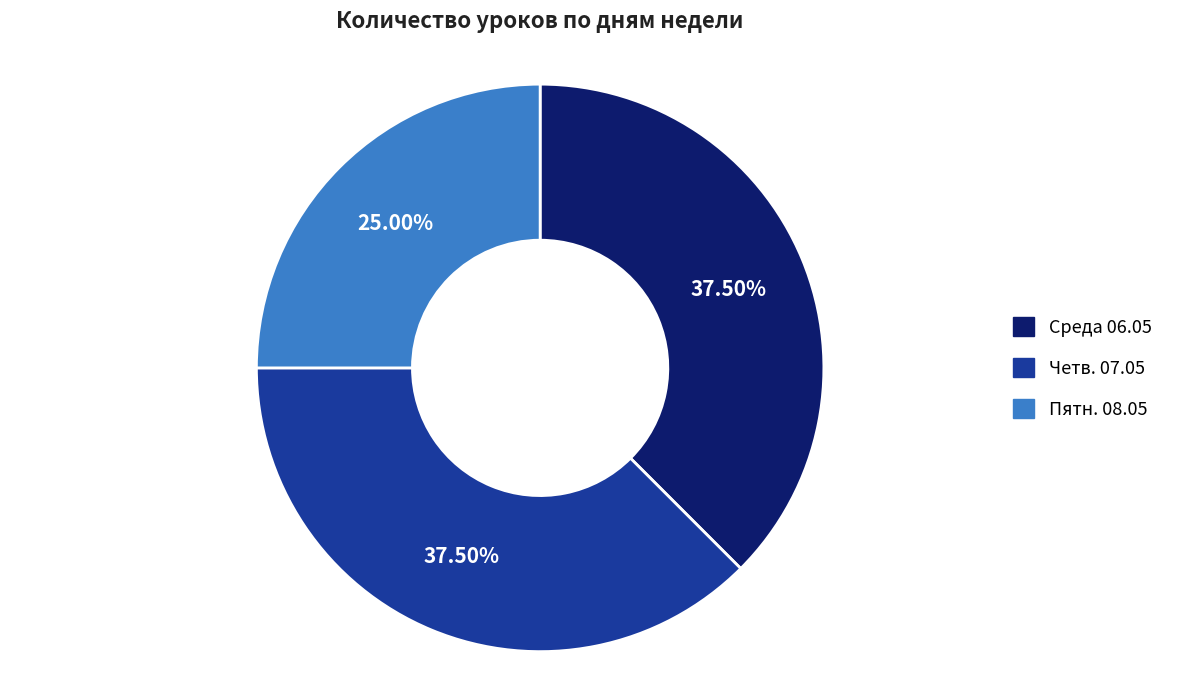

How much of the chart is everything except Пятн. 08.05?

75.0%